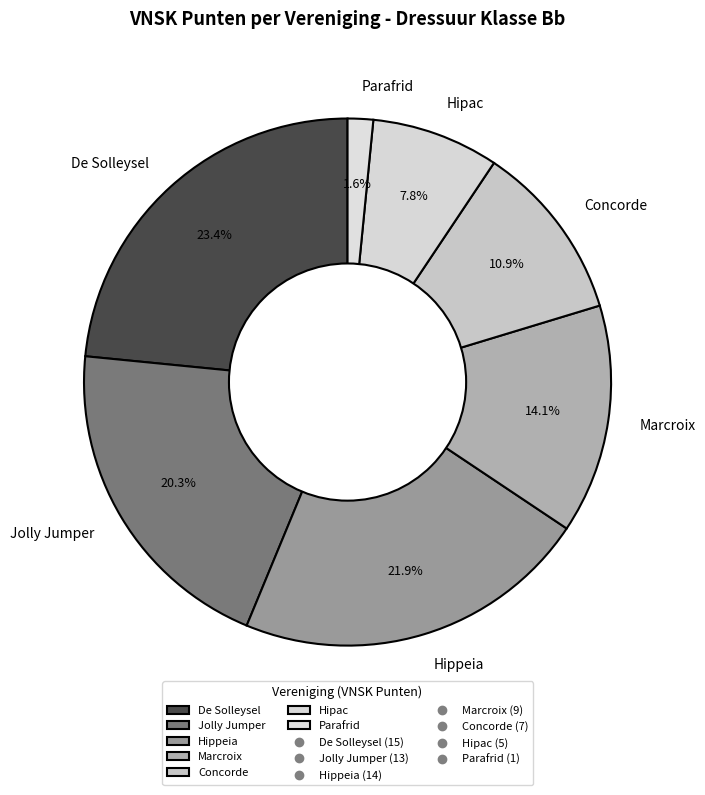

Does any single category account for the majority?

No